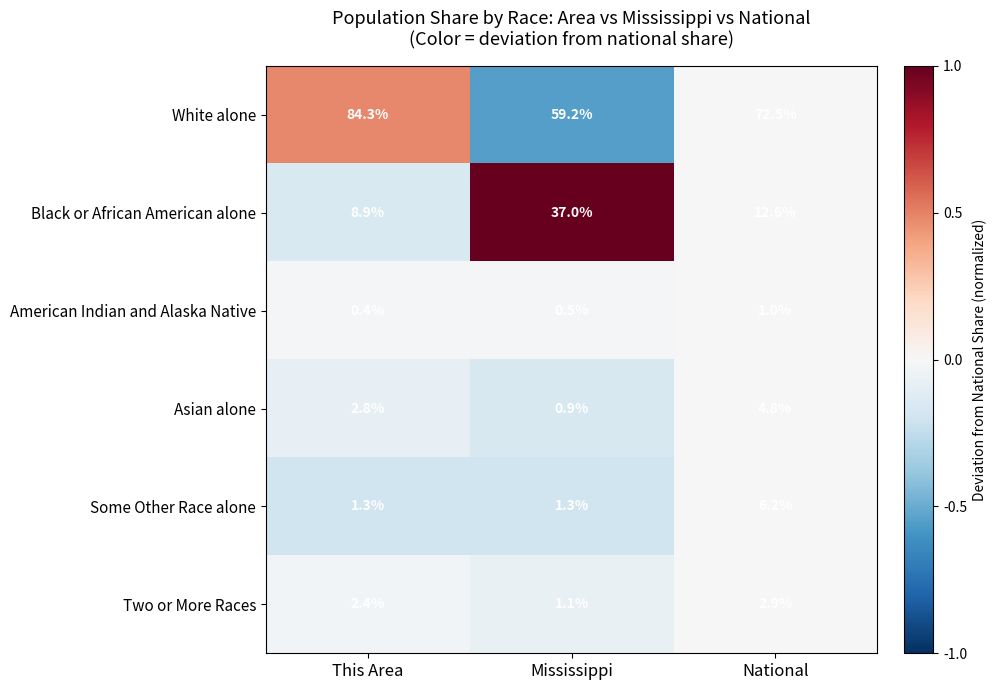

Where does the Black or African American alone series first go above 12?

Mississippi